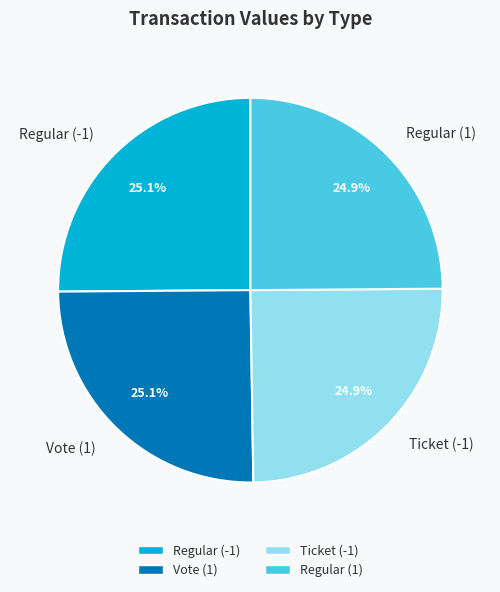

Is there any slice that represents more than half of the pie?

No